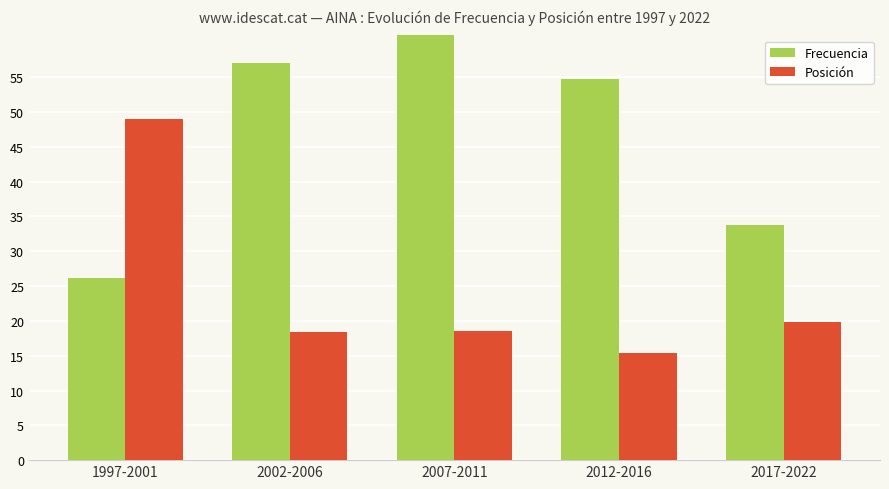

How many groups of bars are there?

5